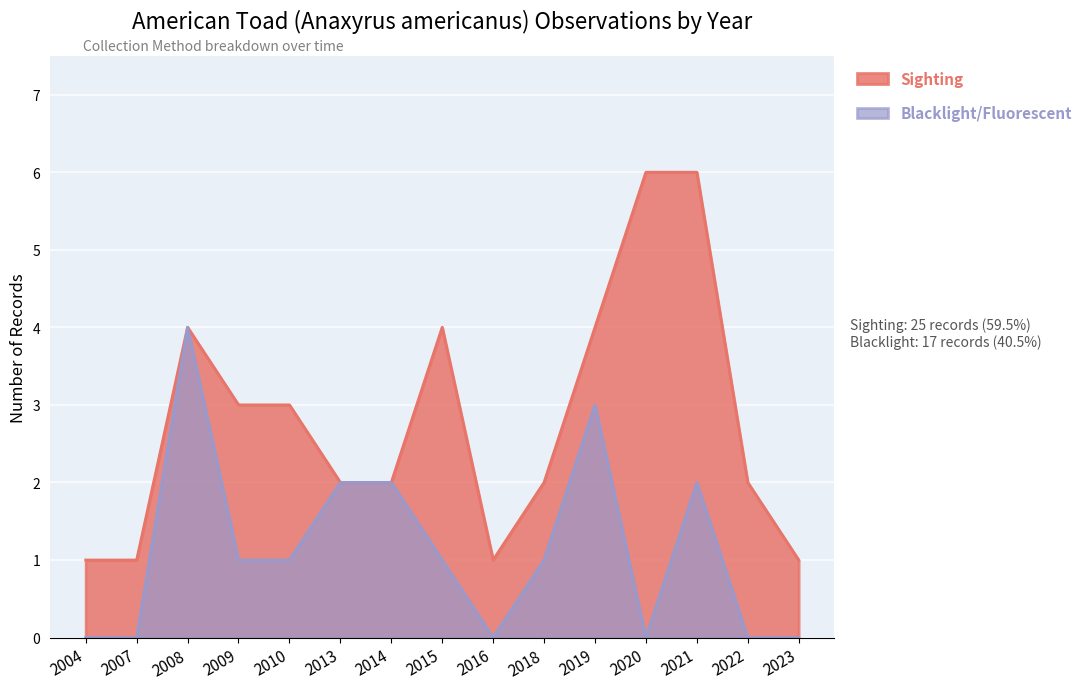

Where is the first local minimum?

2016